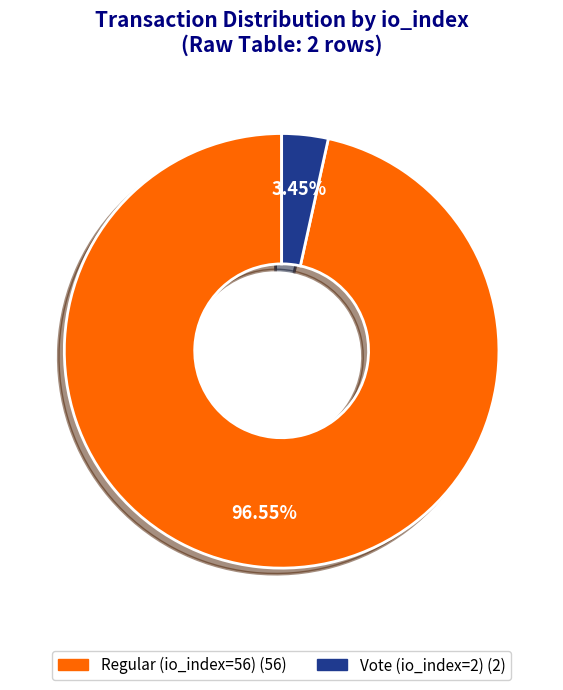

Which has a higher value, Regular (io_index=56) or Vote (io_index=2)?

Regular (io_index=56)